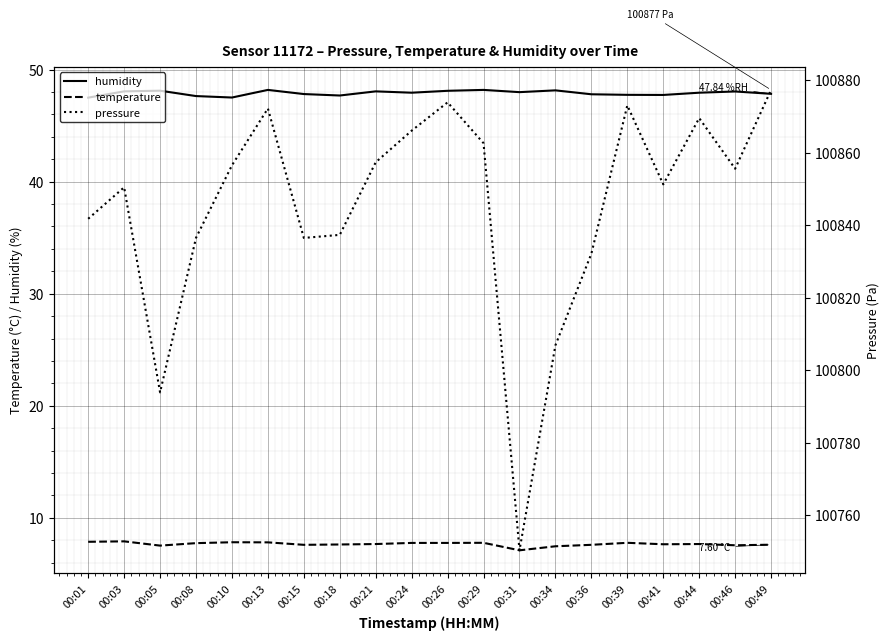

Where does the pressure series first go above 100855?

00:10